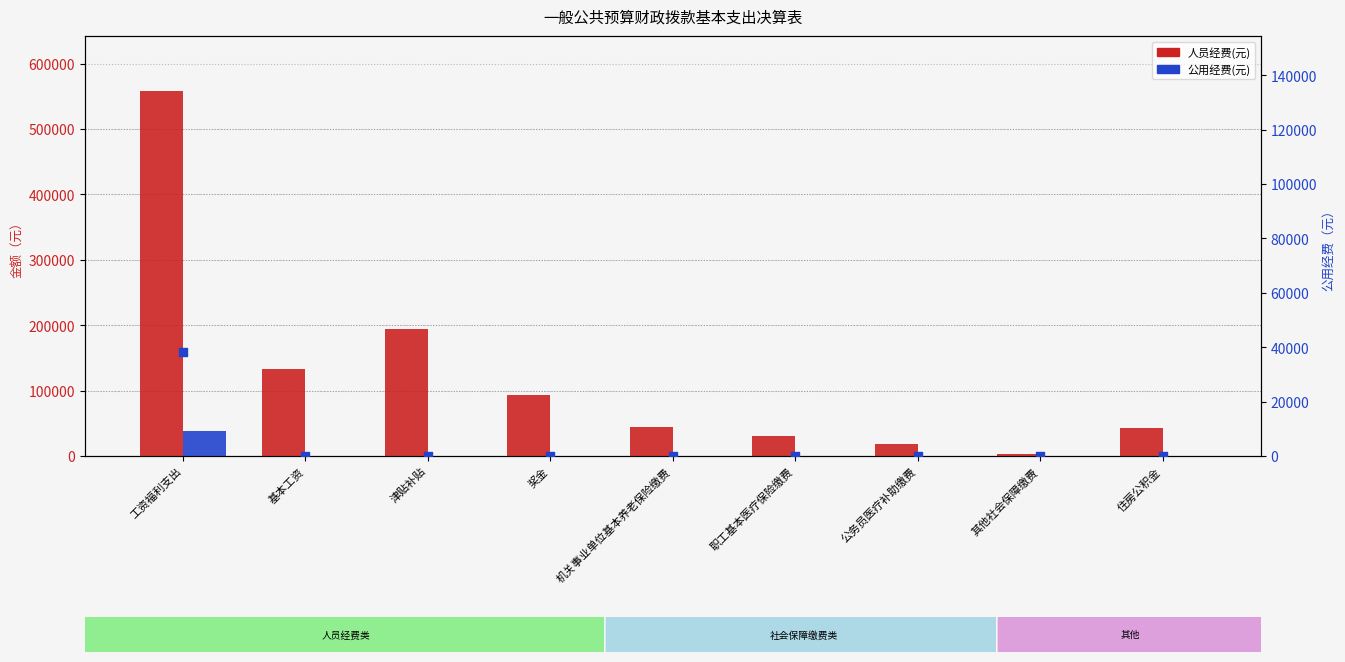

What are all the series names shown in the legend?

人员经费(元), 公用经费(元)